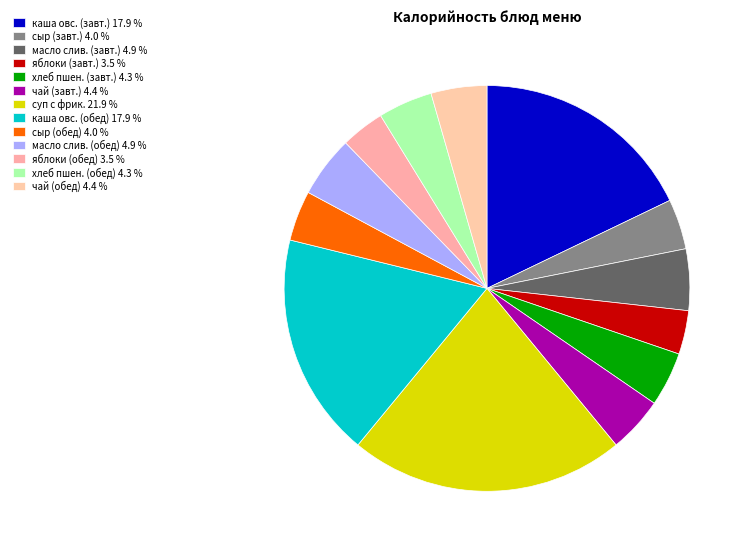

How many slices are in this pie chart?

13